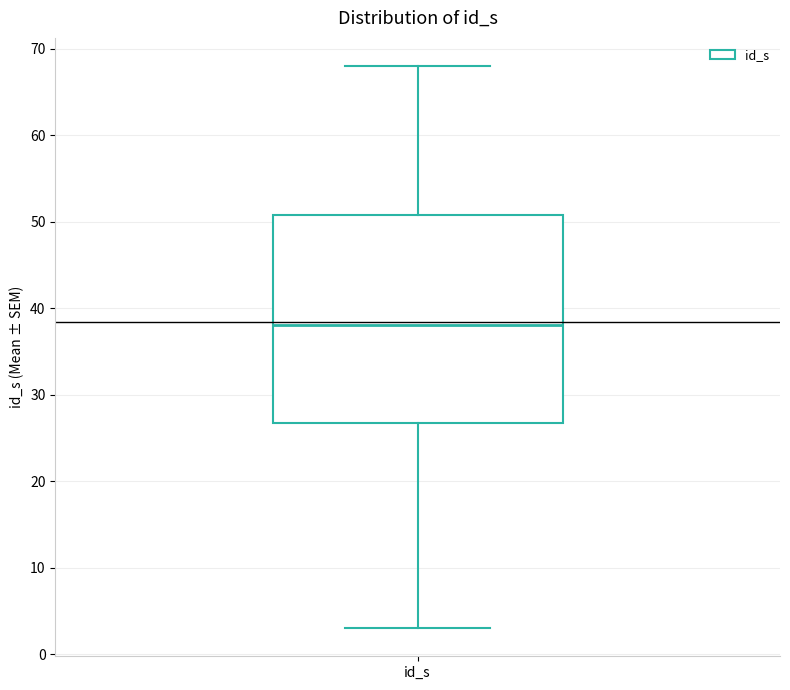

Where is the lower edge of the box for id_s on the y-axis? The values are not printed on the chart, so give them approximately, as read against the axis.

27